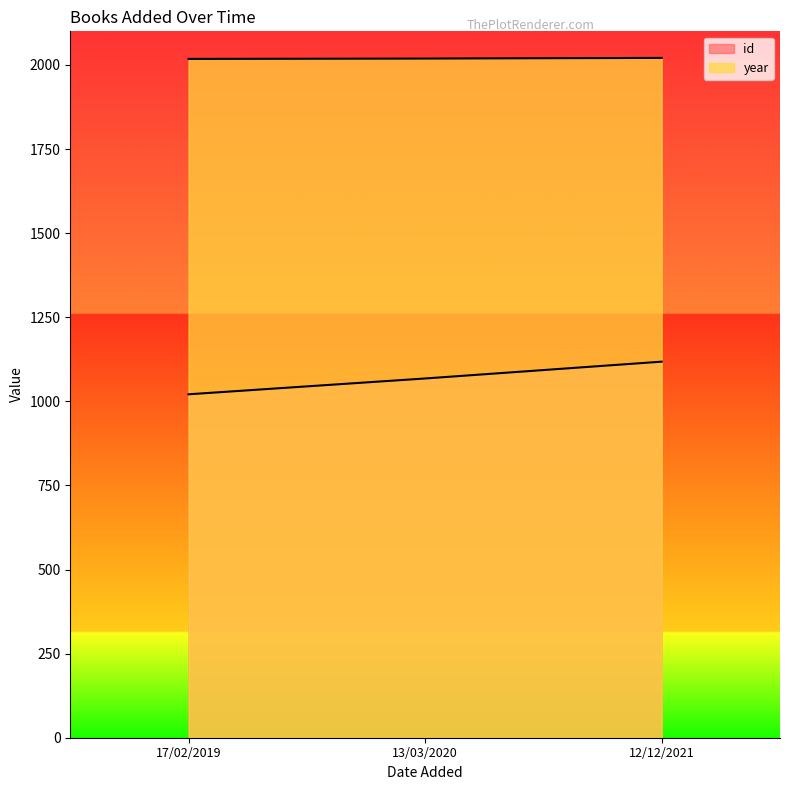

List the labels in order of id value, largest first.

12/12/2021, 13/03/2020, 17/02/2019